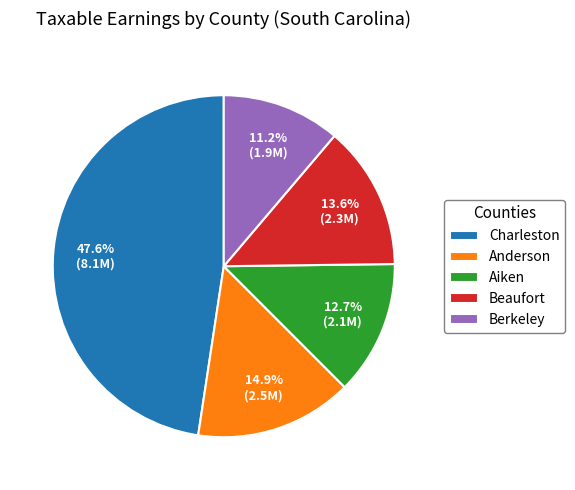

To the nearest percent, what is the combined percentage of Beaufort and Berkeley?

25%